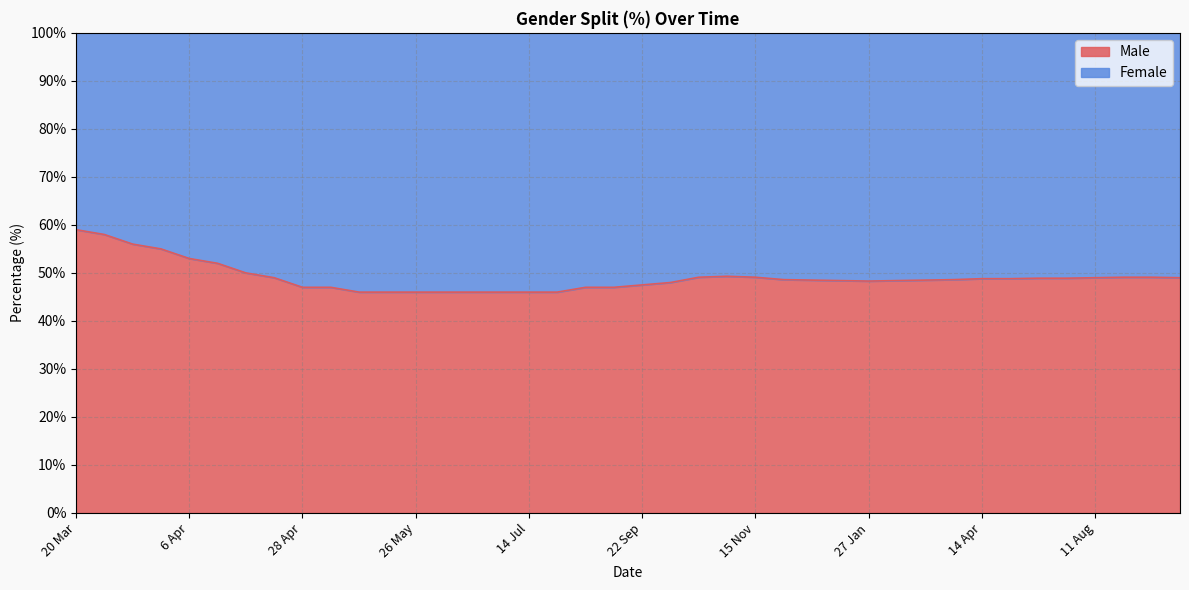

True or false: Male has a value of 78.5 at 22 Sep.

False